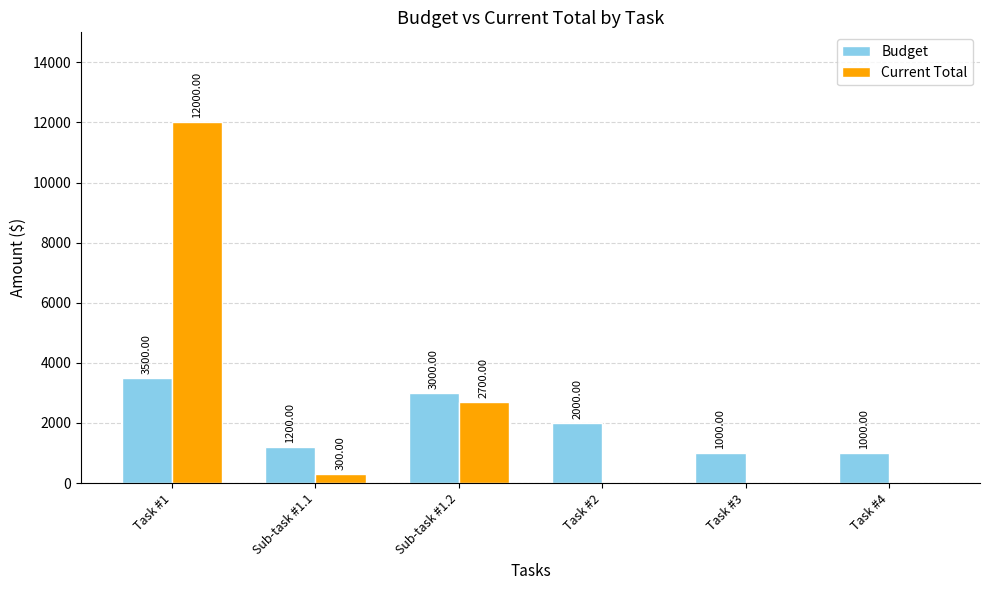

What is the total value across all series at Task #4?

1000